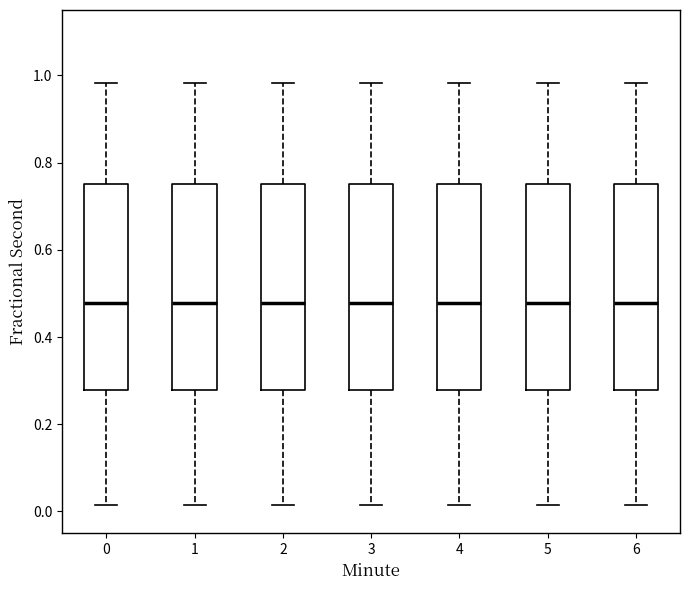

Reading left to right, transcribe this box plot: for each box, give where its median line is, the range the box spans, and where its two whiskers end, as read against the y-axis. The values are not printed on the chart, so give them approximately, as read against the axis.

0: median 0.48, box 0.28 to 0.76, whiskers 0.02 to 0.98
1: median 0.48, box 0.28 to 0.76, whiskers 0.02 to 0.98
2: median 0.48, box 0.28 to 0.76, whiskers 0.02 to 0.98
3: median 0.48, box 0.28 to 0.76, whiskers 0.02 to 0.98
4: median 0.48, box 0.28 to 0.76, whiskers 0.02 to 0.98
5: median 0.48, box 0.28 to 0.76, whiskers 0.02 to 0.98
6: median 0.48, box 0.28 to 0.76, whiskers 0.02 to 0.98